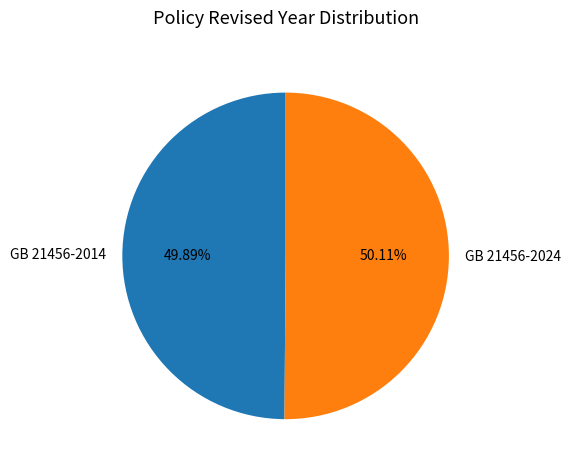

To the nearest percent, what portion does GB 21456-2014 represent?

50%